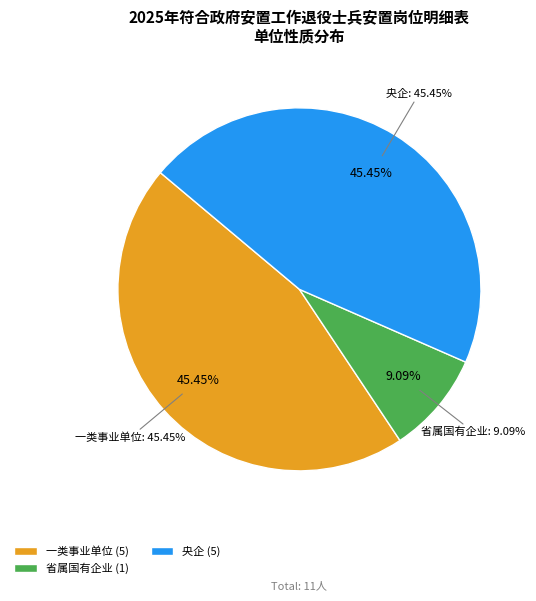

The 央企 slice represents 52% of the pie. True or false?

False